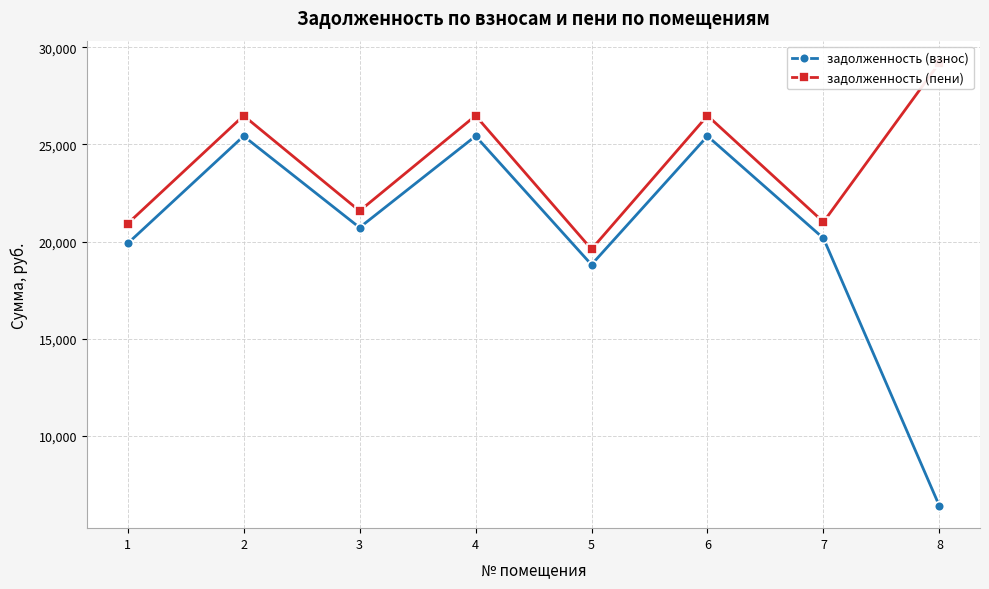

Reading right to left, what are all the values shown in this chart?

задолженность (взнос): 6381.0	20168.7	25427.5	18809.0	25427.5	20718.7	25427.5	19898.8
задолженность (пени): 29201.3	21005.2	26480.5	19606.5	26480.5	21576.7	26480.5	20920.6